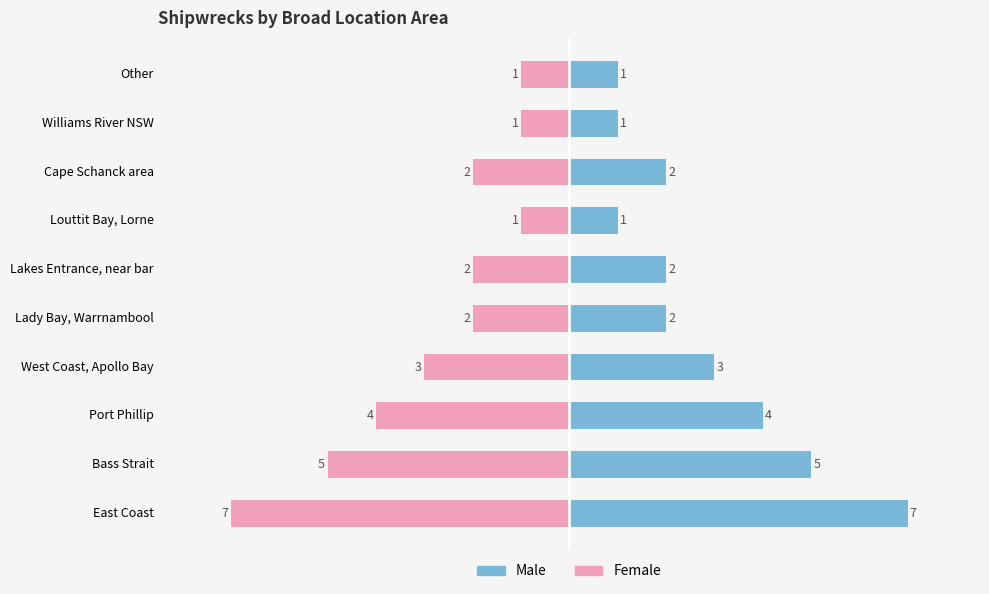

Count the number of data series in this chart.

2